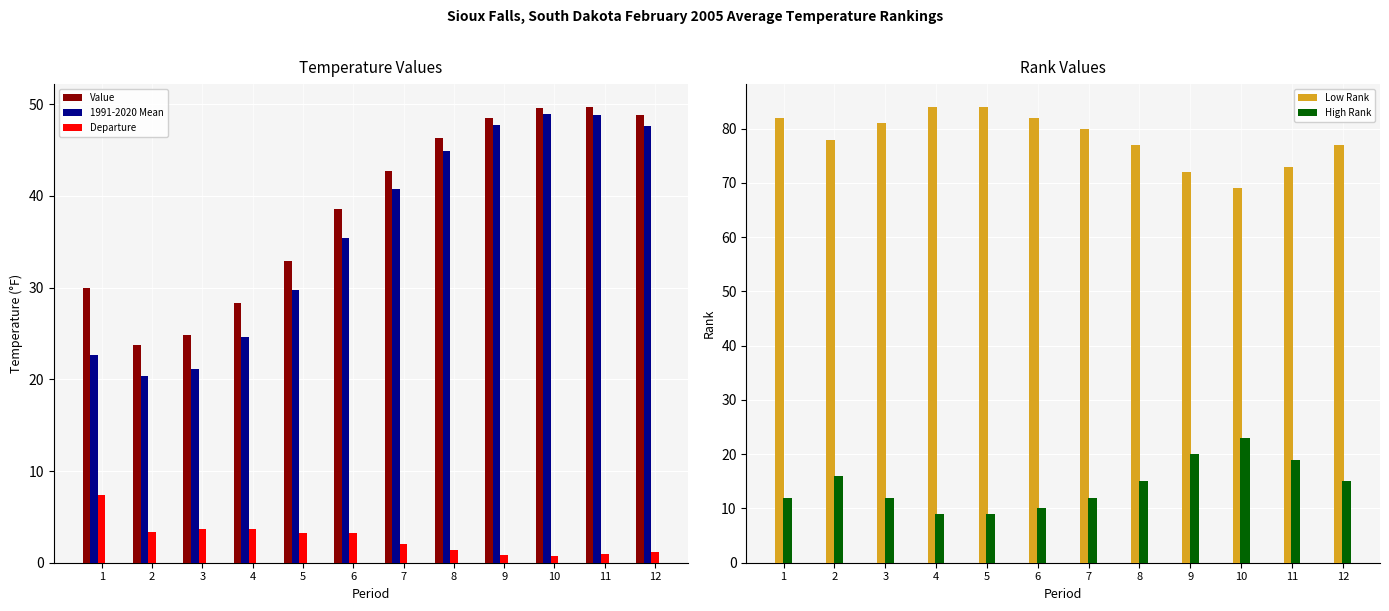

What is the value of the Value bar at the 12th from the left?

48.8